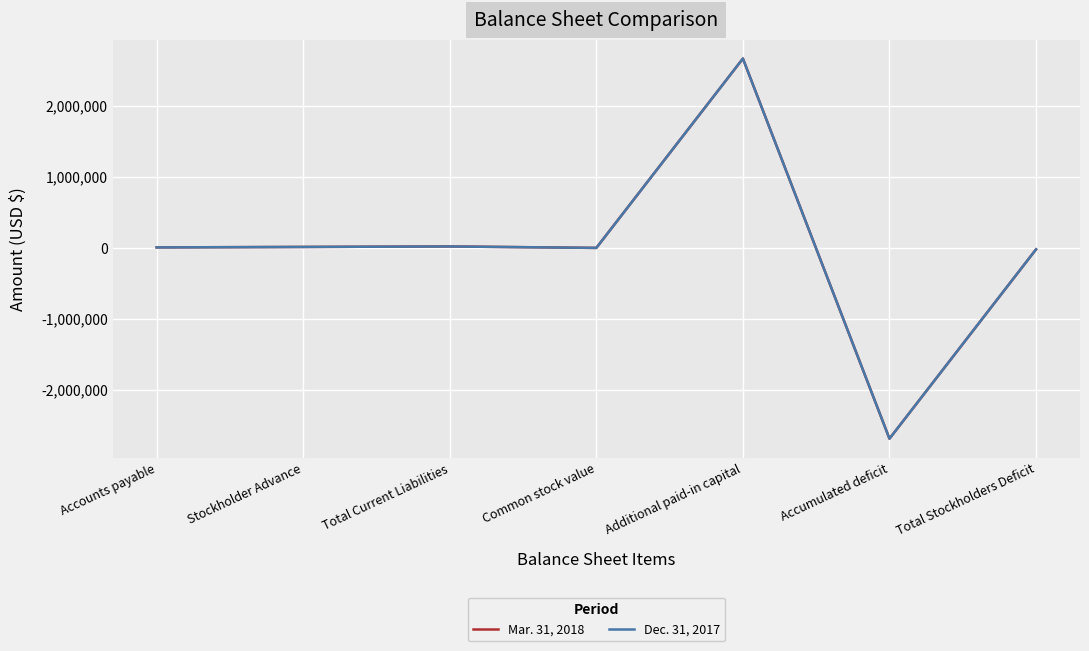

At which label does Dec. 31, 2017 reach its peak?

Additional paid-in capital